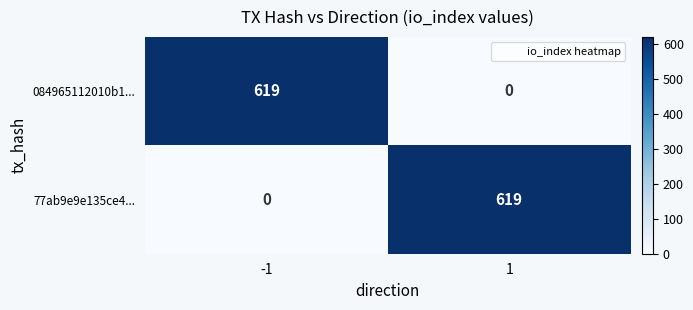

Reading right to left, transcribe all the data shown in this chart.

084965112010b1...: 0	619
77ab9e9e135ce4...: 619	0